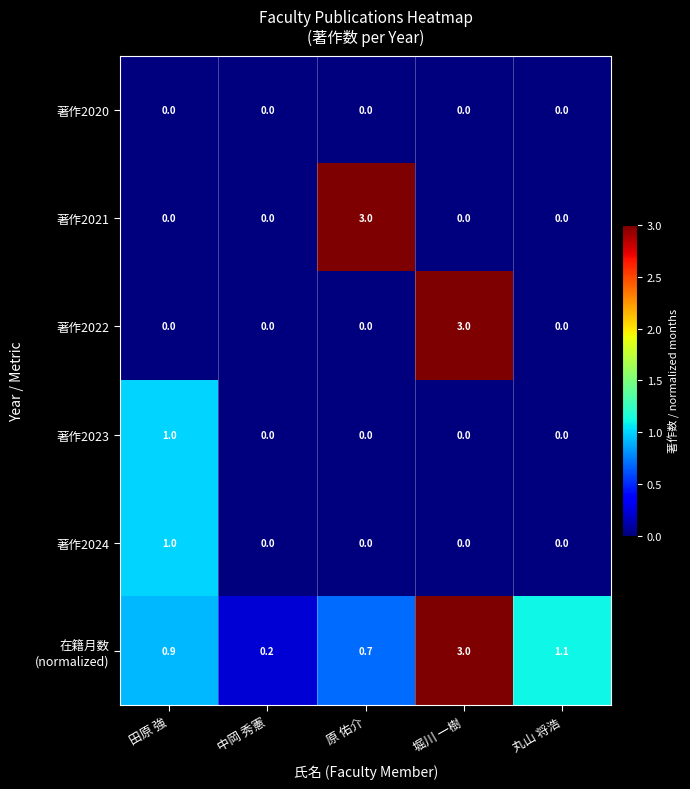

What is the difference between the highest and lowest values at 堀川 一樹?

3.0